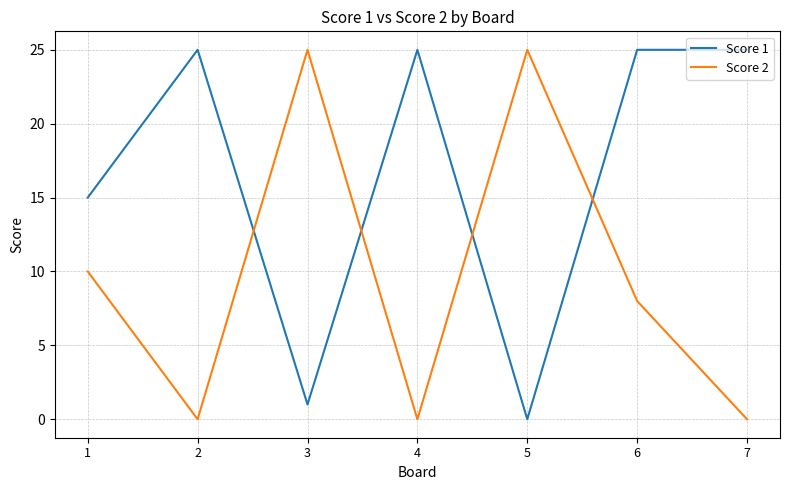

Reading left to right, extract all data points from this chart.

Score 1: 15	25	1	25	0	25	25
Score 2: 10	0	25	0	25	8	0